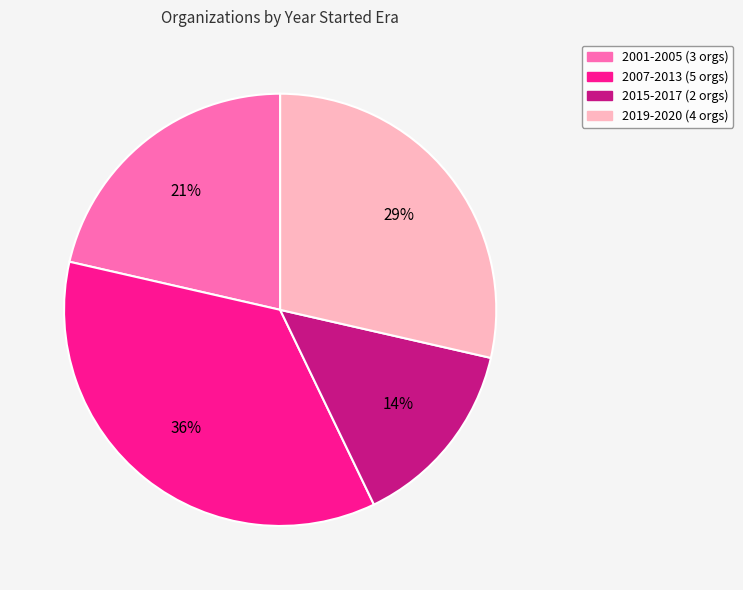

Does any single category account for the majority?

No